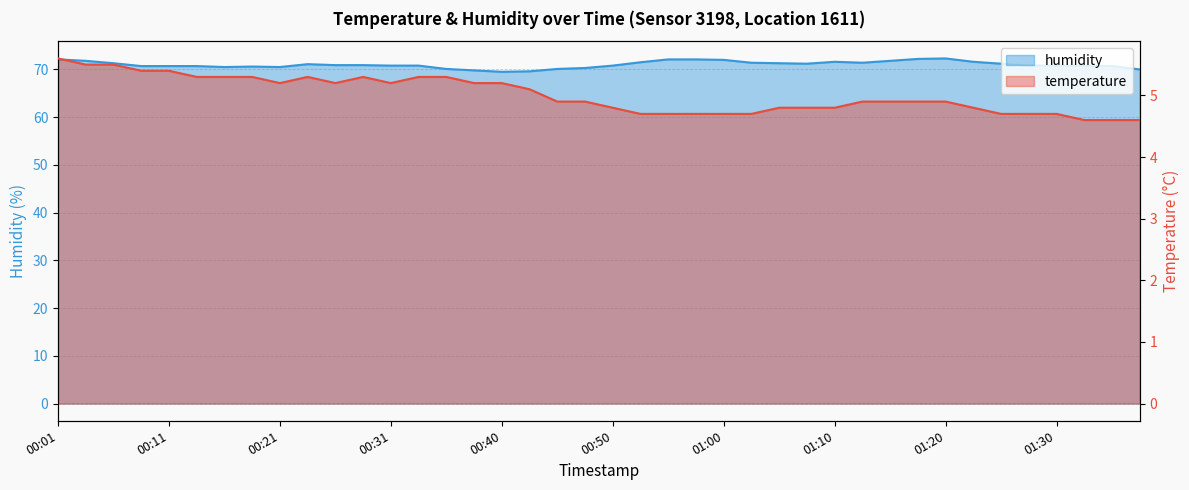

Reading left to right, list all the values displayed in this chart.

humidity: 72.1	71.8	71.3	70.7	70.7	70.7	70.5	70.6	70.5	71.1	70.9	70.9	70.8	70.8	70.1	69.8	69.5	69.6	70.1	70.3	70.8	71.5	72.1	72.1	72.0	71.4	71.3	71.2	71.6	71.4	71.8	72.2	72.3	71.6	71.2	70.8	70.8	70.7	70.7	70.0
temperature: 5.6	5.5	5.5	5.4	5.4	5.3	5.3	5.3	5.2	5.3	5.2	5.3	5.2	5.3	5.3	5.2	5.2	5.1	4.9	4.9	4.8	4.7	4.7	4.7	4.7	4.7	4.8	4.8	4.8	4.9	4.9	4.9	4.9	4.8	4.7	4.7	4.7	4.6	4.6	4.6